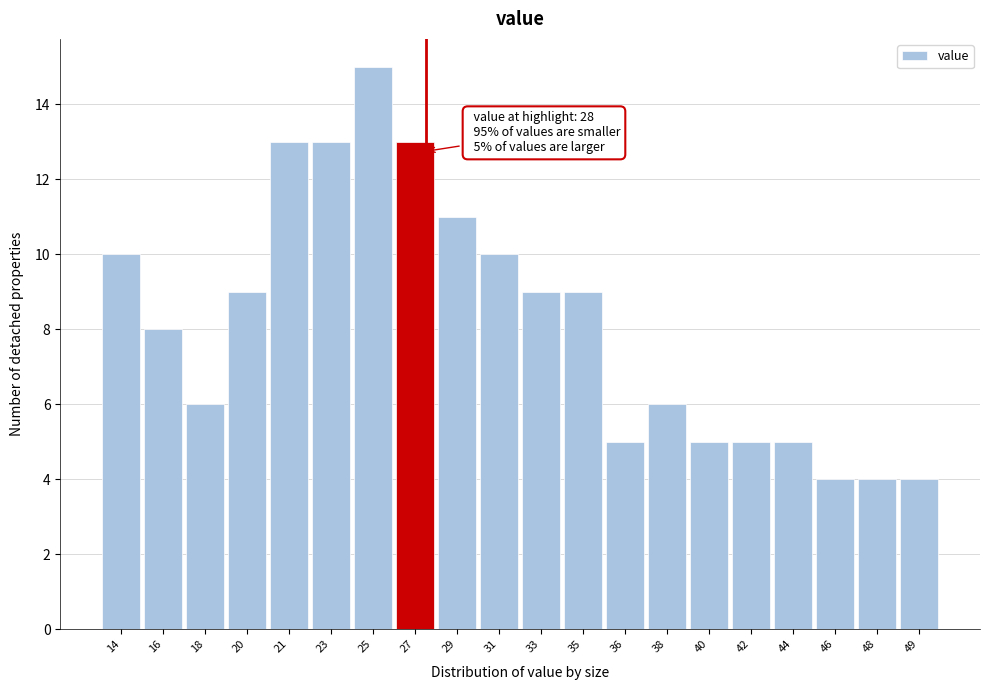

Reading left to right, transcribe all the data shown in this chart.

14=10	16=8	18=6	20=9	21=13	23=13	25=15	27=13	29=11	31=10	33=9	35=9	36=5	38=6	40=5	42=5	44=5	46=4	48=4	49=4